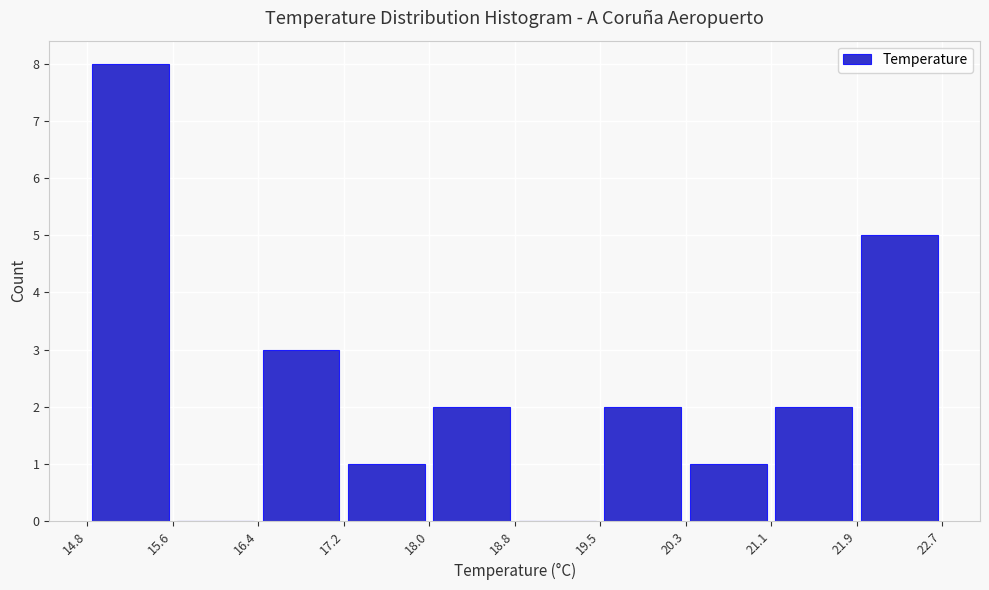

Reading left to right, transcribe this chart: for each bar, give the range it covers on the x-axis and its height. The values are not printed on the chart, so give them approximately, as read against the axis.

14.8 to 15.6: 8
15.6 to 16.4: 0
16.4 to 17.2: 3
17.2 to 18.0: 1
18.0 to 18.8: 2
18.8 to 19.5: 0
19.5 to 20.3: 2
20.3 to 21.1: 1
21.1 to 21.9: 2
21.9 to 22.7: 5